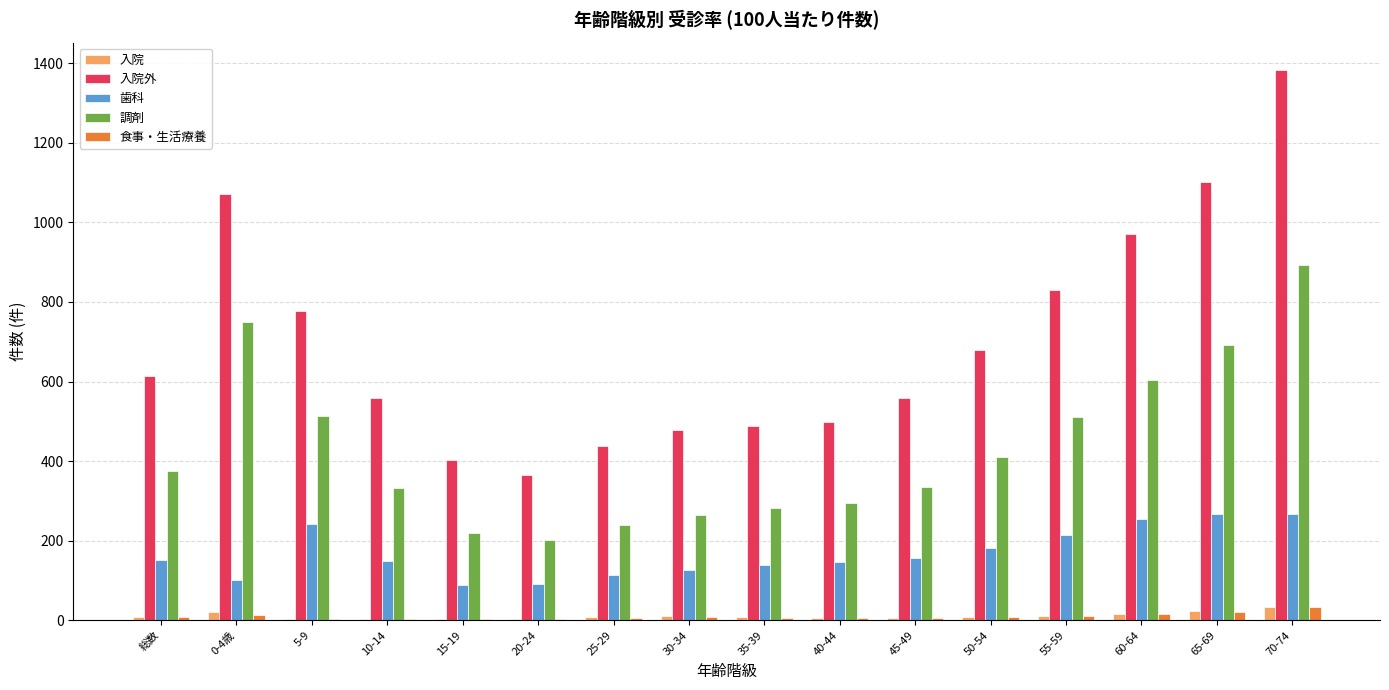

Between 10-14 and 55-59, which series saw the biggest shift?

入院外